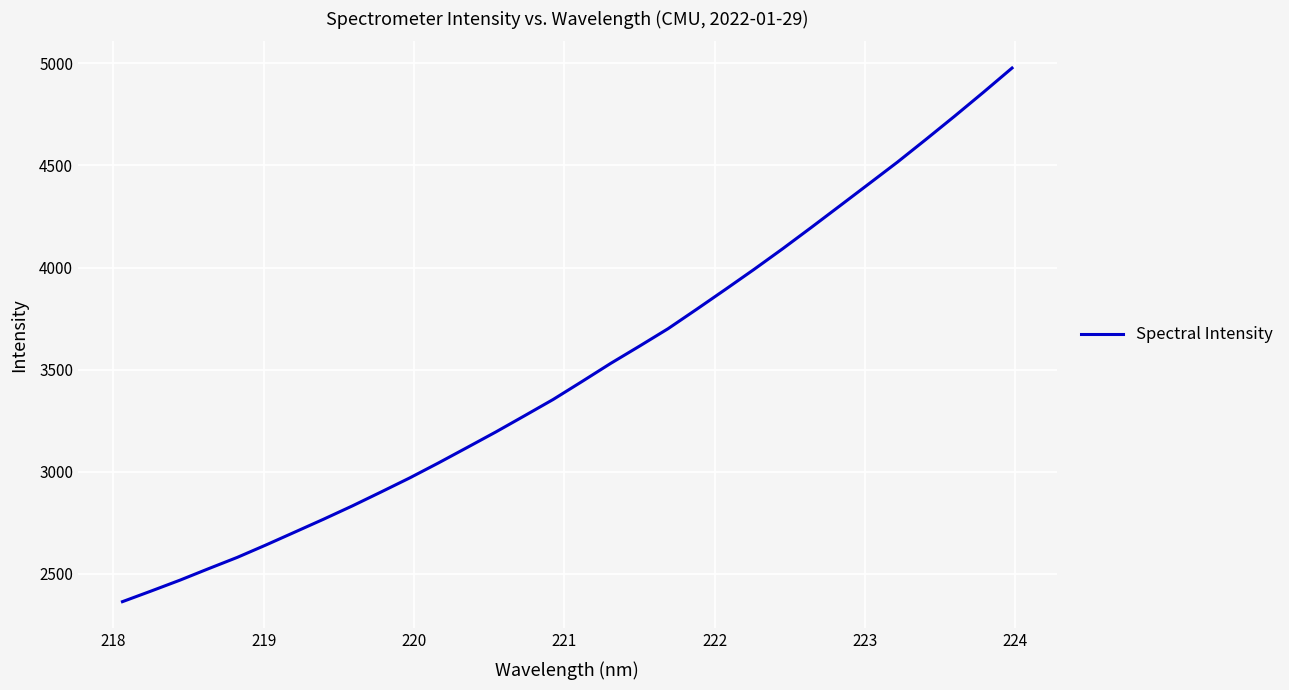

What is the smallest value displayed?

2363.9